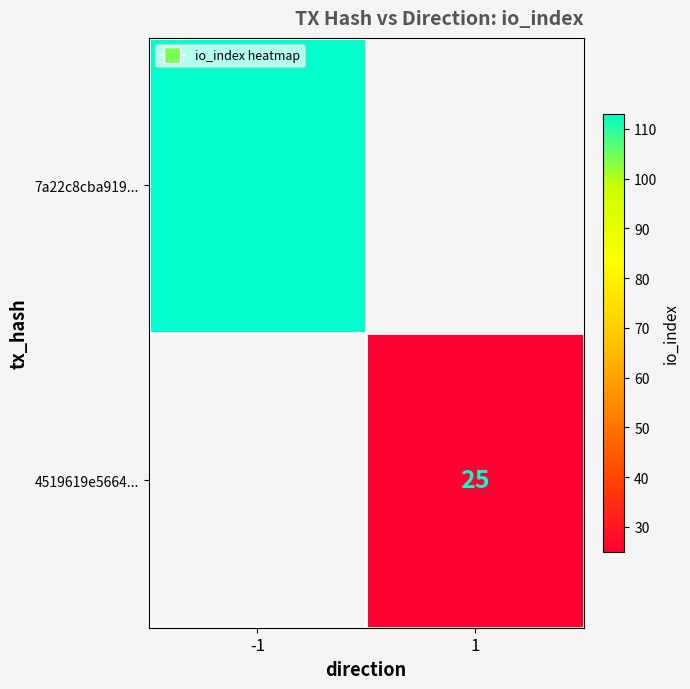

The value of 7a22c8cba919... at -1 is 113. True or false?

True